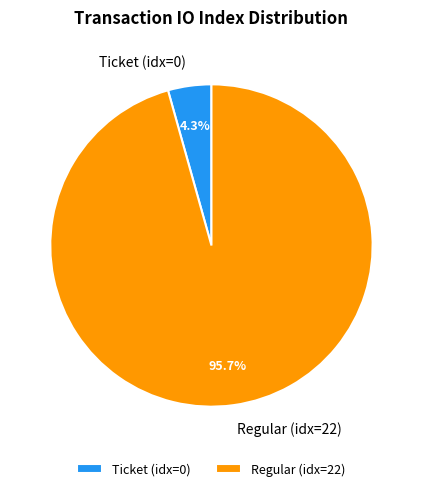

Is the sum of Ticket (idx=0) and Regular (idx=22) greater than half?

Yes